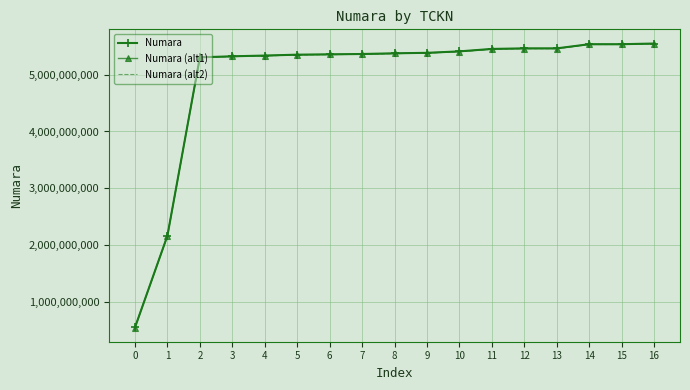

The value of Numara at 16 is 9609760443.5. True or false?

False